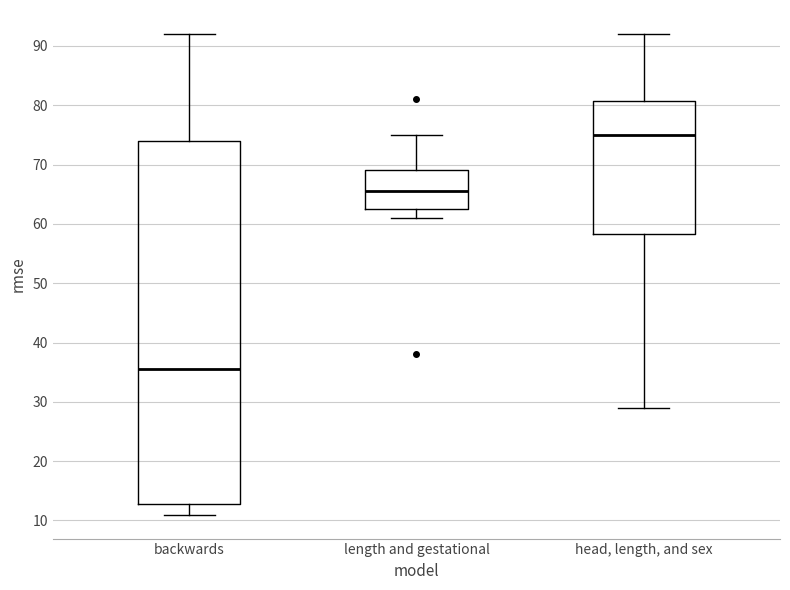

Which box is the tallest, from its lower edge to its upper edge?

backwards